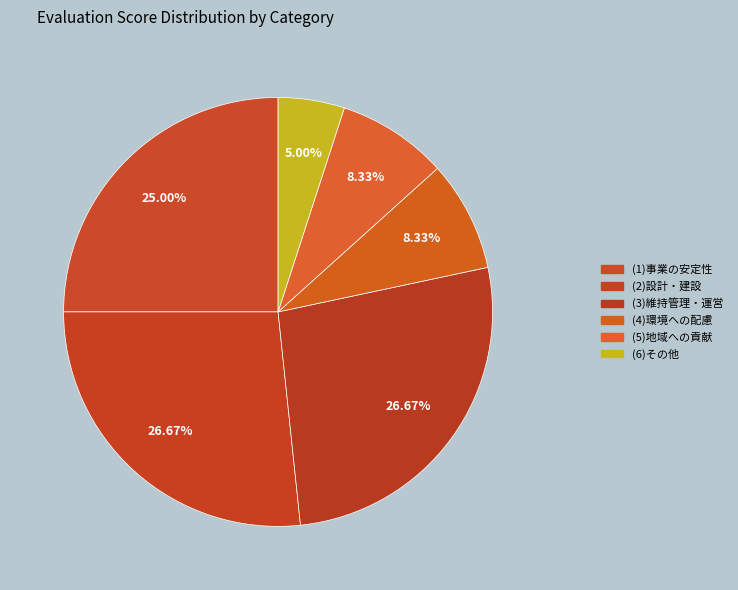

What is the ratio of the value at (5)地域への貢献 to the value at (1)事業の安定性?

0.3